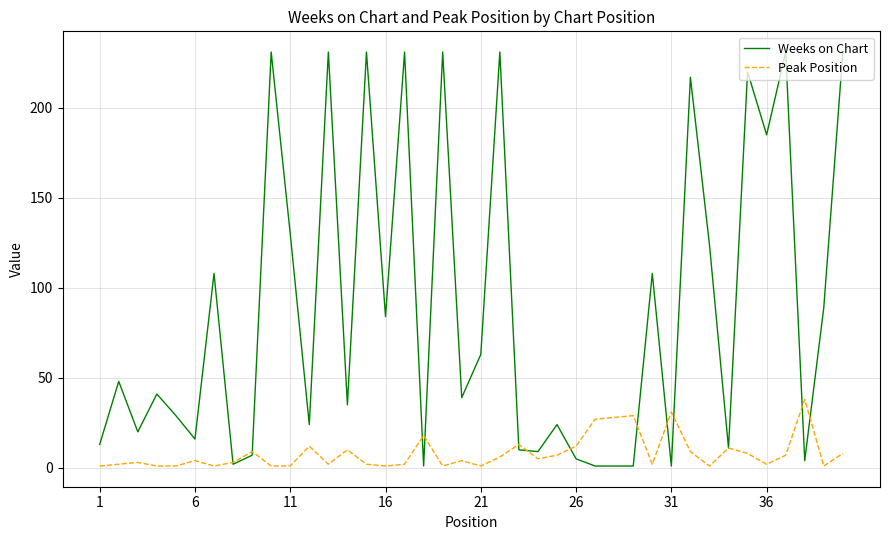

Which series ends up on top after the final intersection of Weeks on Chart and Peak Position?

Weeks on Chart